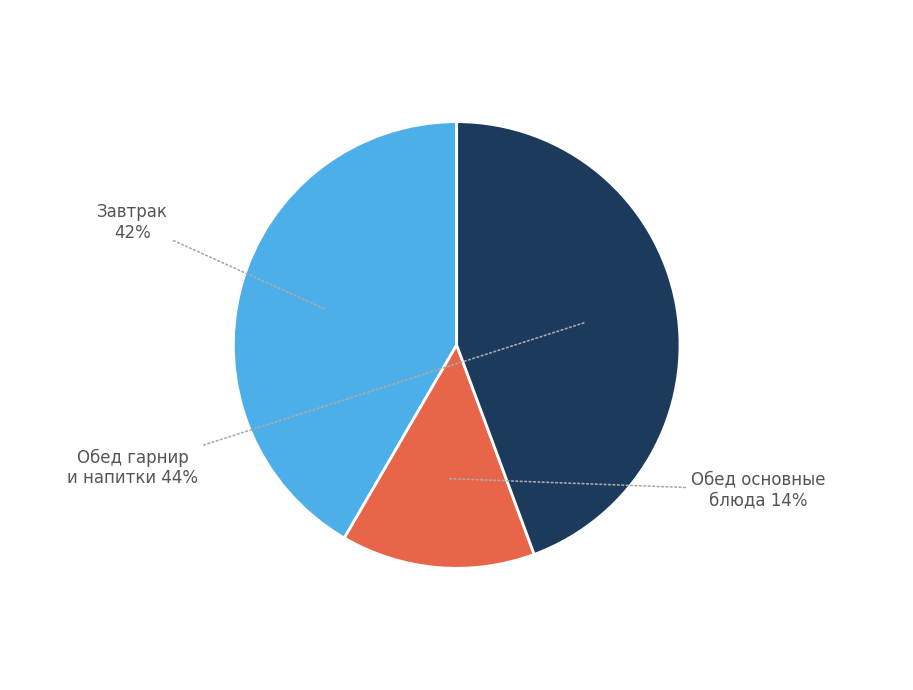

Does any single category account for the majority?

No